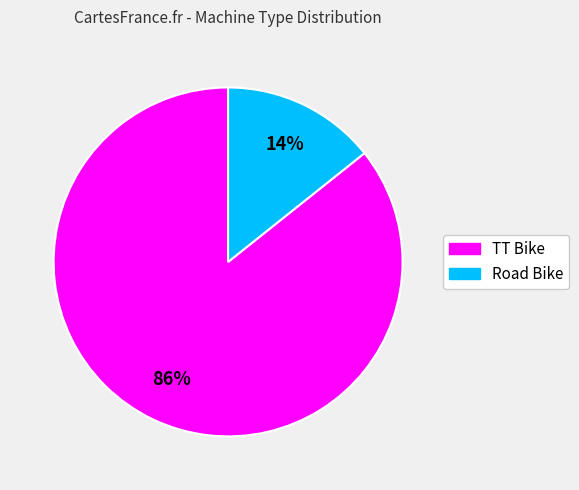

Rank the categories by value from lowest to highest.

Road Bike, TT Bike